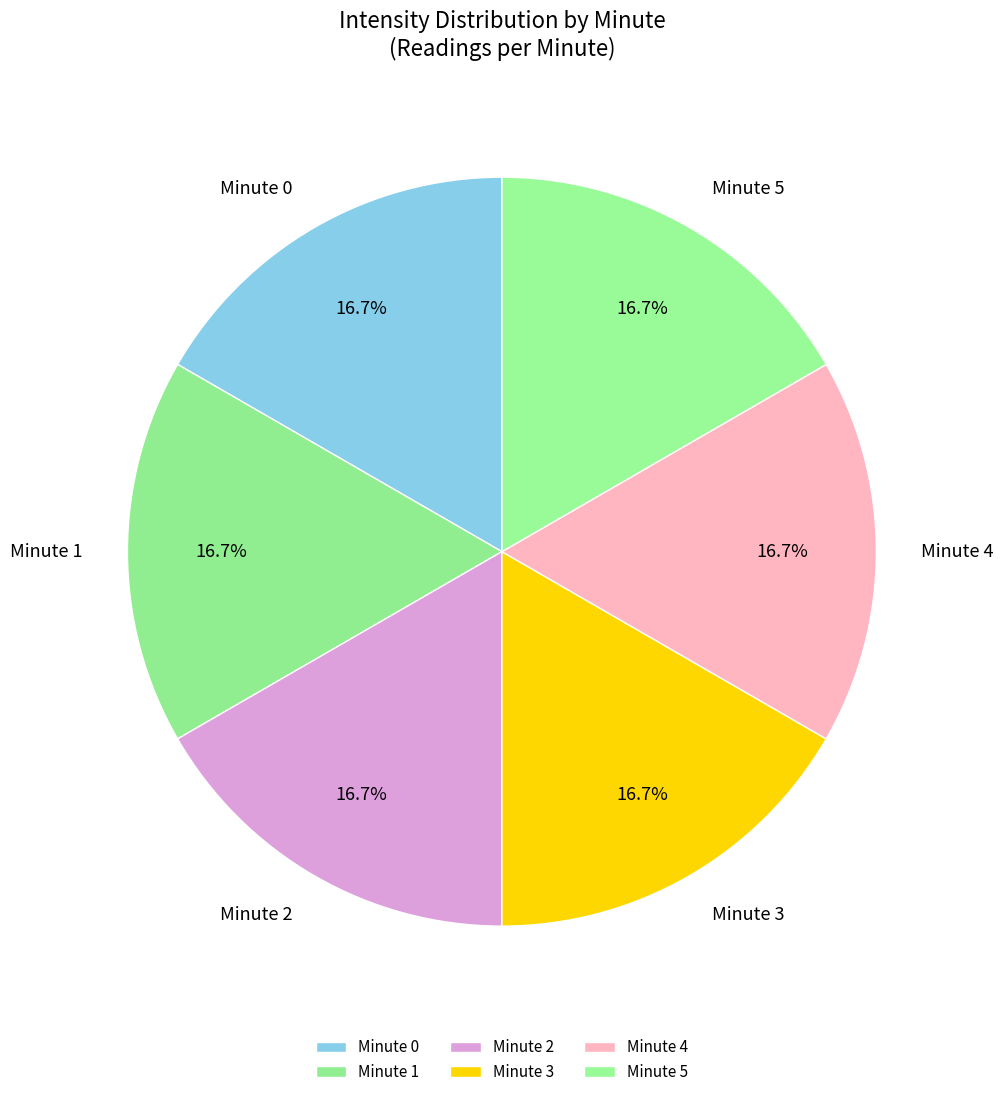

Does Minute 0 account for over 50% of the chart?

No